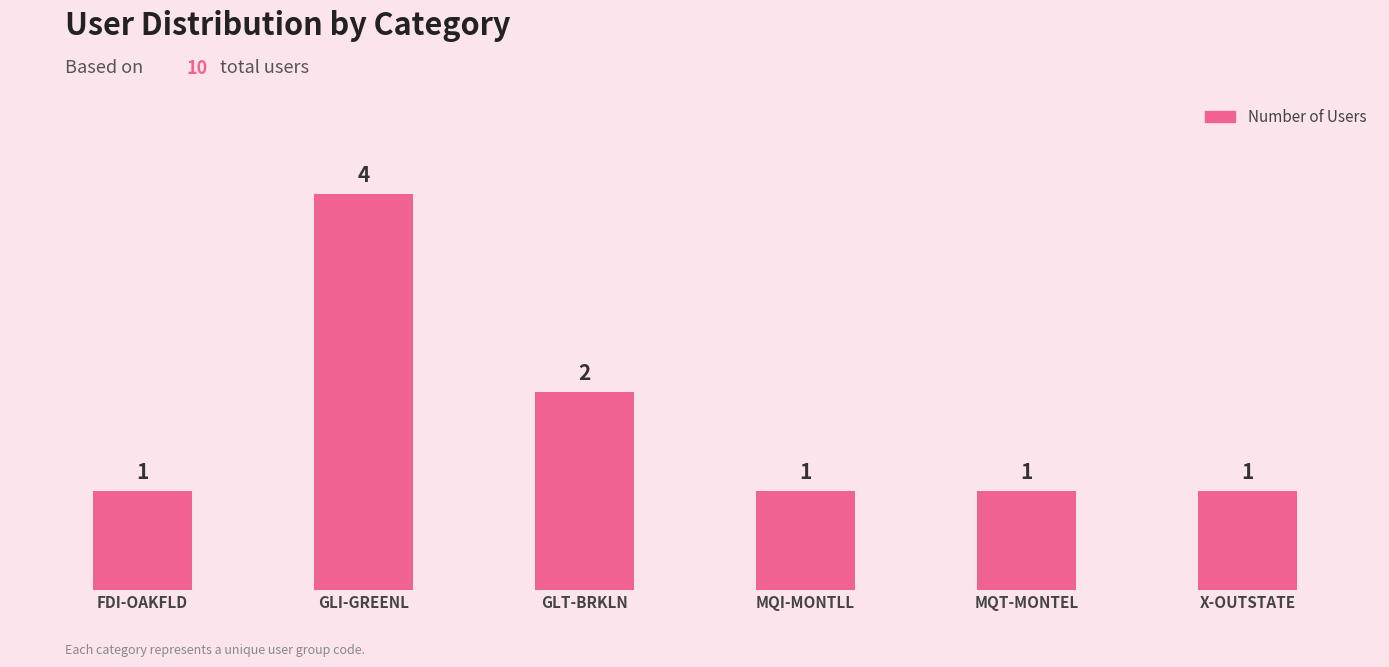

Reading left to right, list all the values displayed in this chart.

1	4	2	1	1	1